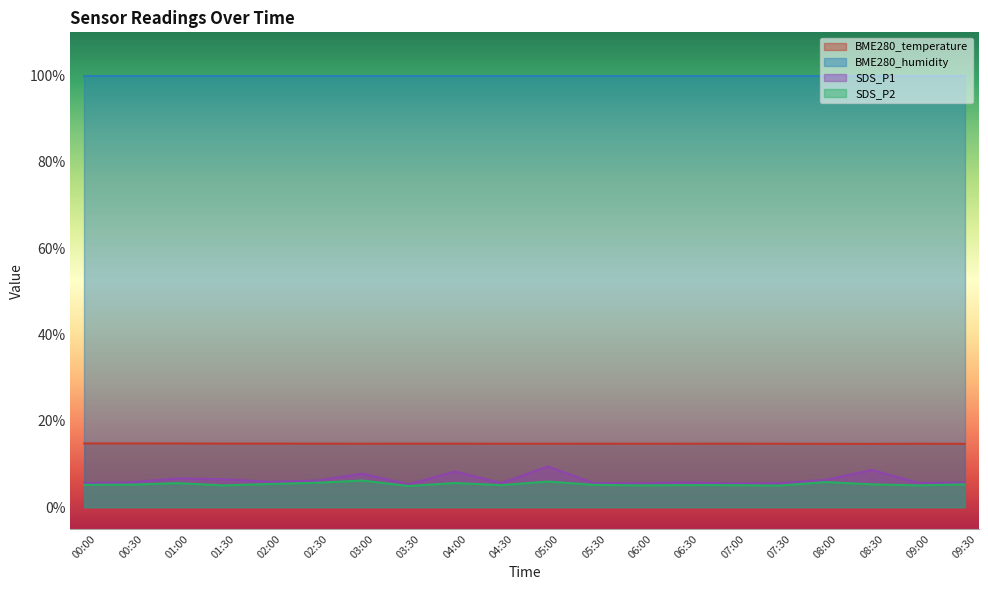

At how many categories does at least one series exceed 11?

20